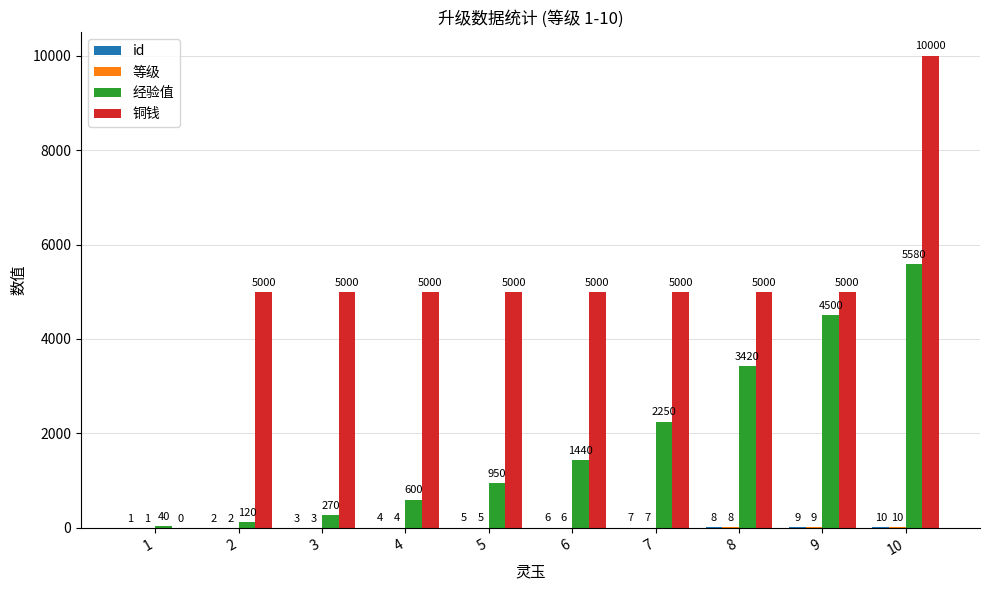

Which series changed the most between 6 and 10?

铜钱